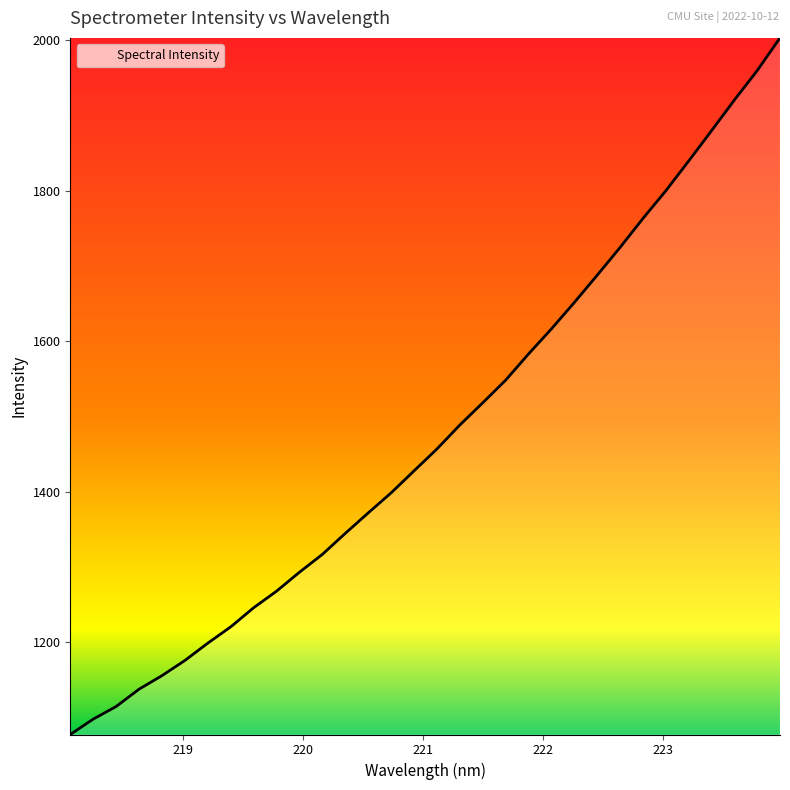

What is the greatest value displayed?

2003.1